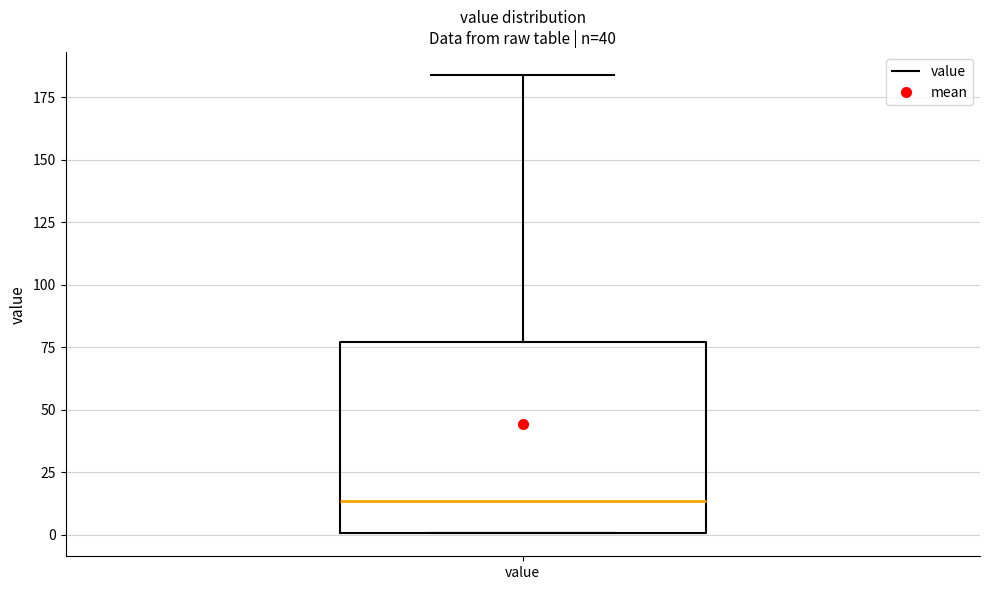

Transcribe this box plot: give where the median line is, the range the box spans, and where the two whiskers end, as read against the y-axis. The values are not printed on the chart, so give them approximately, as read against the axis.

median 15, box 0 to 75, whiskers 0 to 185